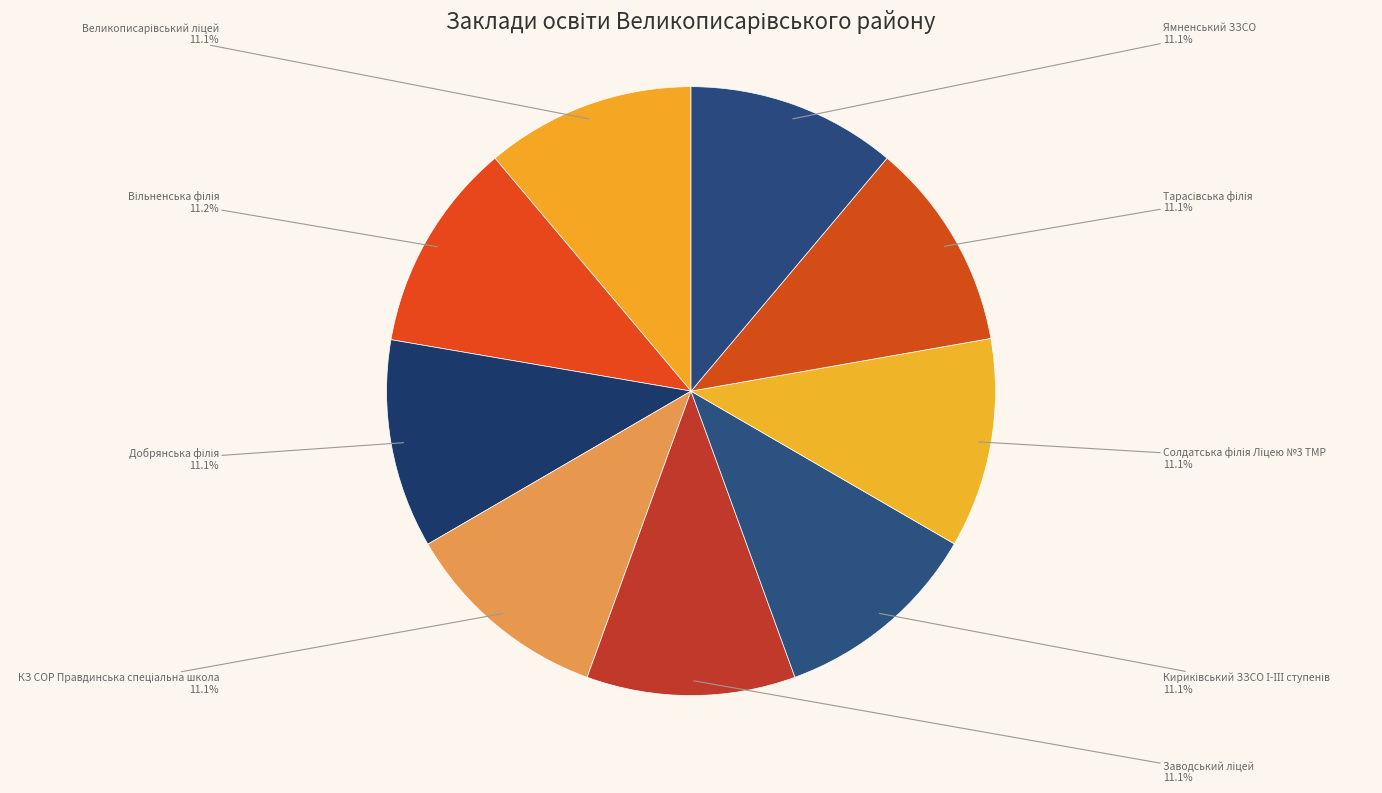

Does any single category account for the majority?

No